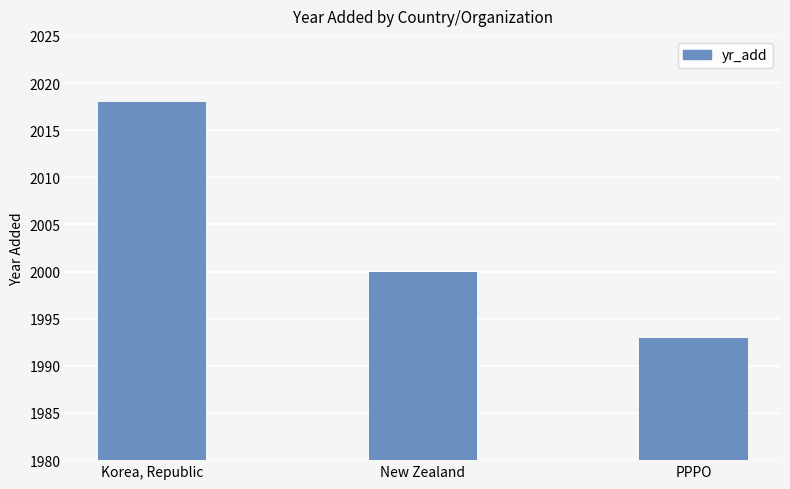

What is the greatest value displayed?

2018